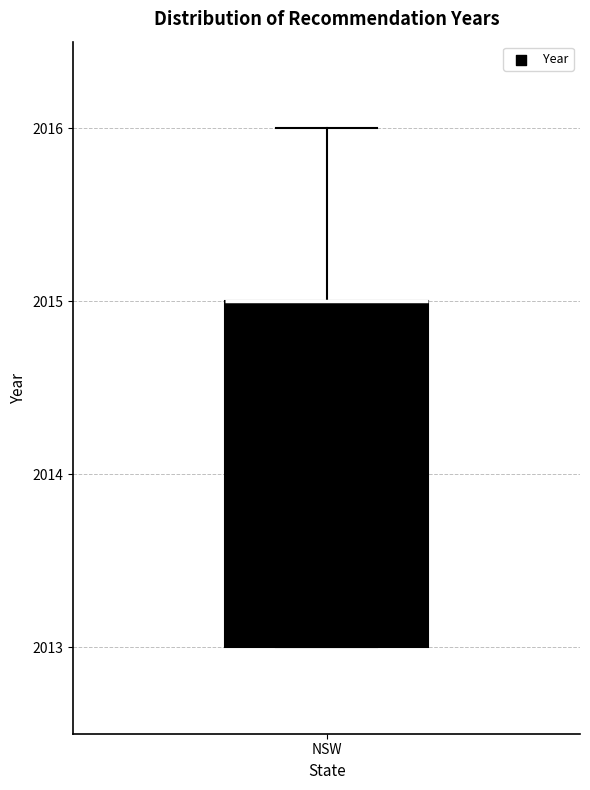

Read this box plot against the y-axis: the position of the median line, the range covered by the box, and the ends of both whiskers. The values are not printed on the chart, so give them approximately, as read against the axis.

median 2015 (drawn on the box's upper edge), box 2013 to 2015, whiskers 2013 to 2016